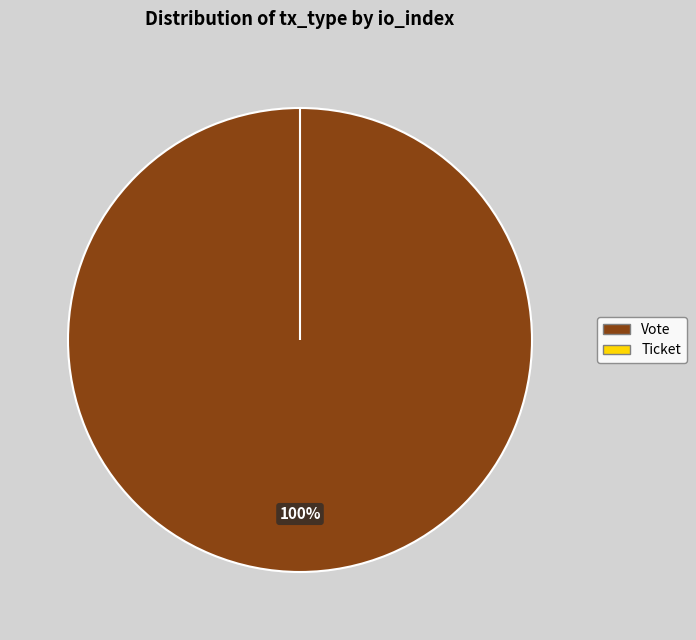

Which slice is the smallest?

Ticket